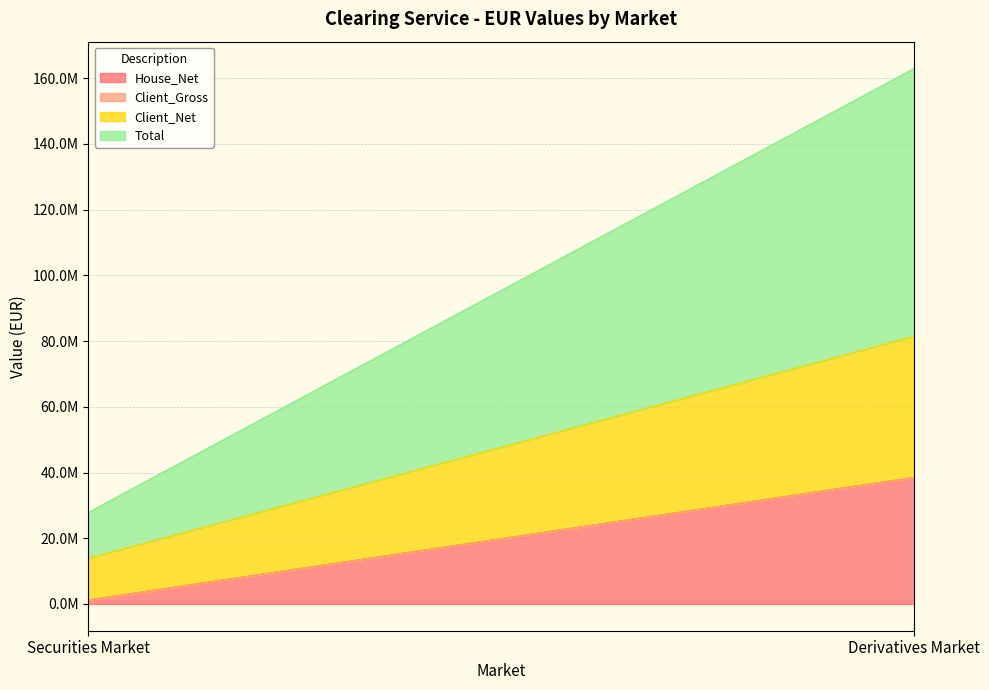

Rank the series by their maximum value, from lowest to highest.

Client_Gross, House_Net, Client_Net, Total